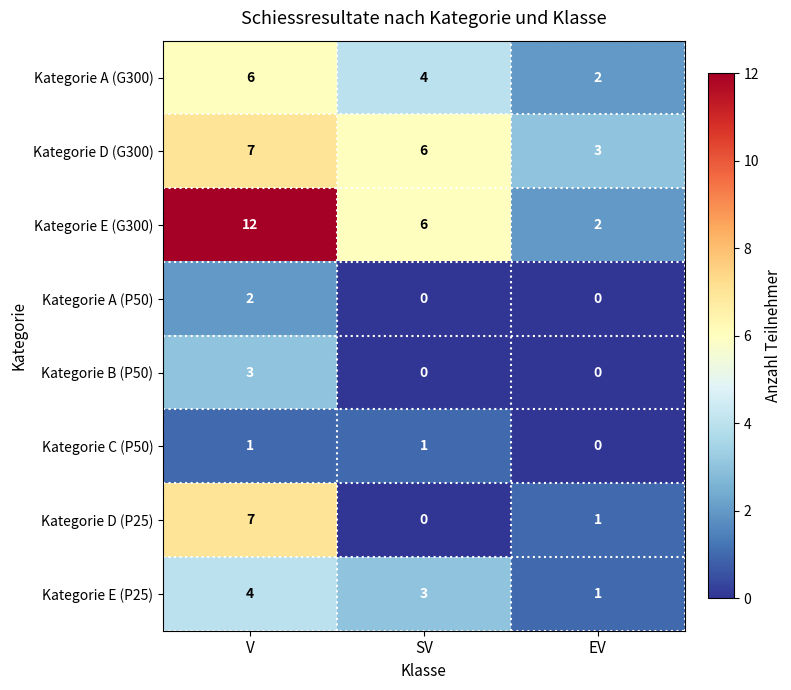

At how many categories does at least one series exceed 10?

1